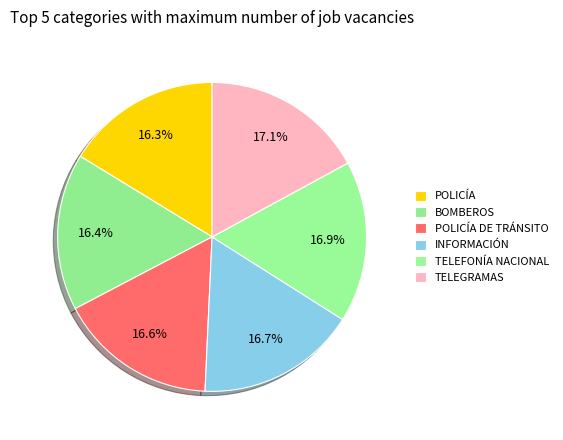

Is it true that INFORMACIÓN is 17% of the pie?

True